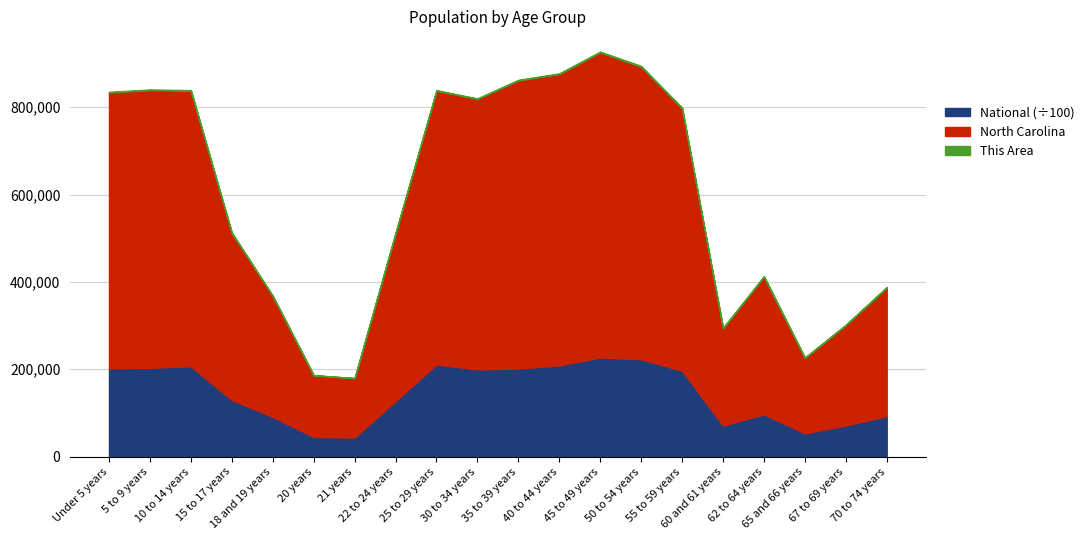

What are all the series names shown in the legend?

This Area, North Carolina, National